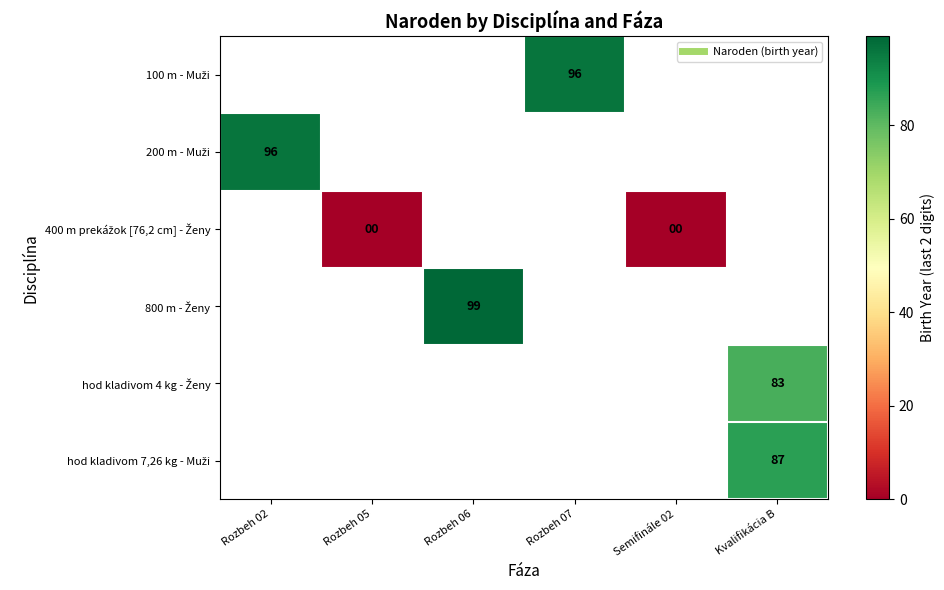

Between Rozbeh 02 and Rozbeh 06, which is larger?

Rozbeh 06